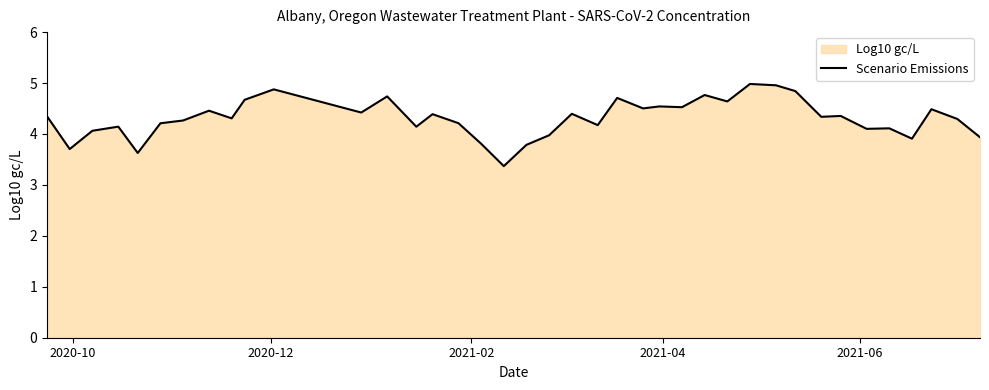

What is the maximum value shown in the chart?

5.0